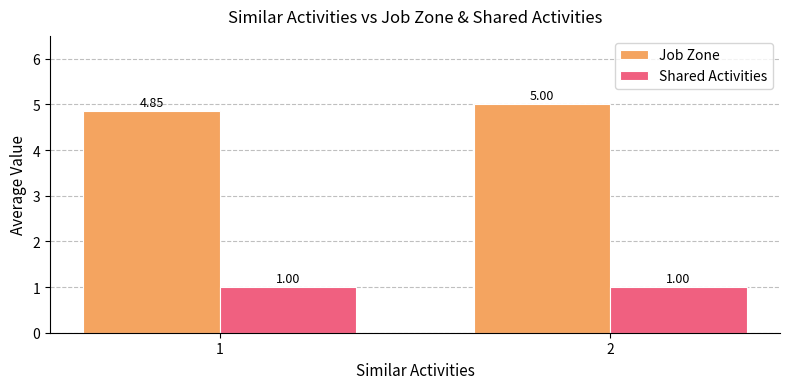

List the labels in order of Job Zone value, largest first.

2, 1